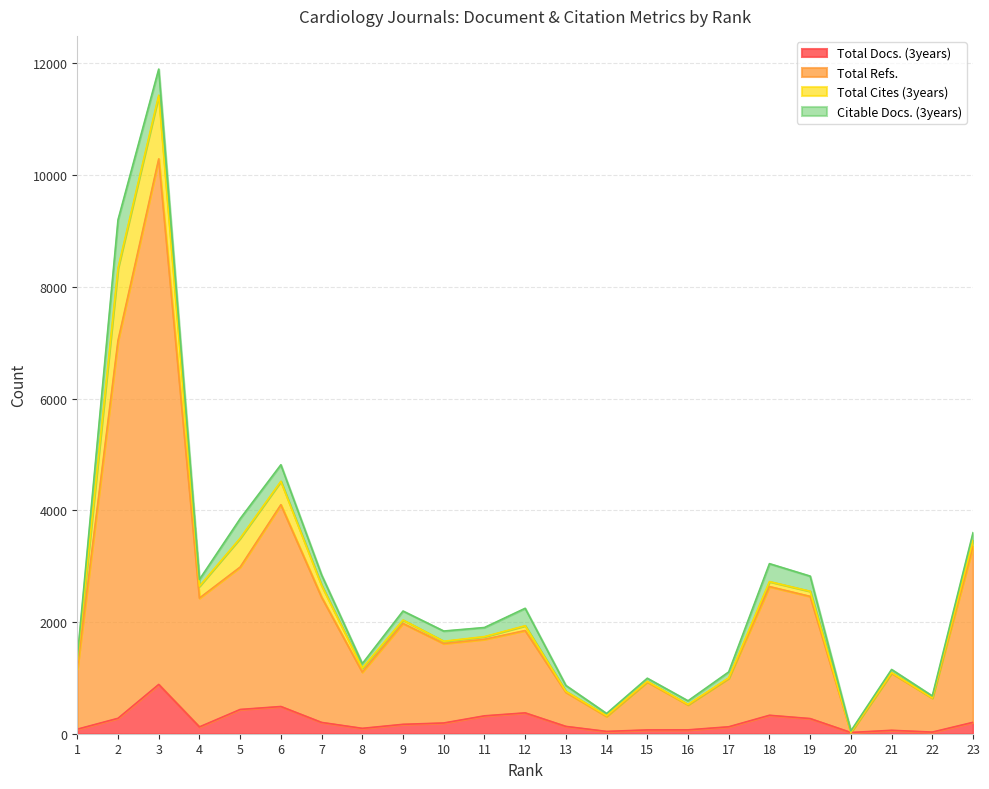

Does the chart display data point markers on the line(s)?

No